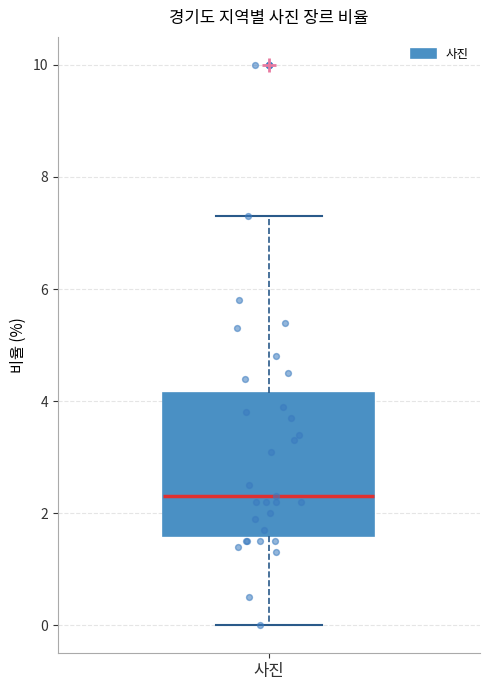

Read this box plot against the y-axis: the position of the median line, the range covered by the box, and the ends of both whiskers. The values are not printed on the chart, so give them approximately, as read against the axis.

median 2.4, box 1.6 to 4.2, whiskers 0.0 to 7.4